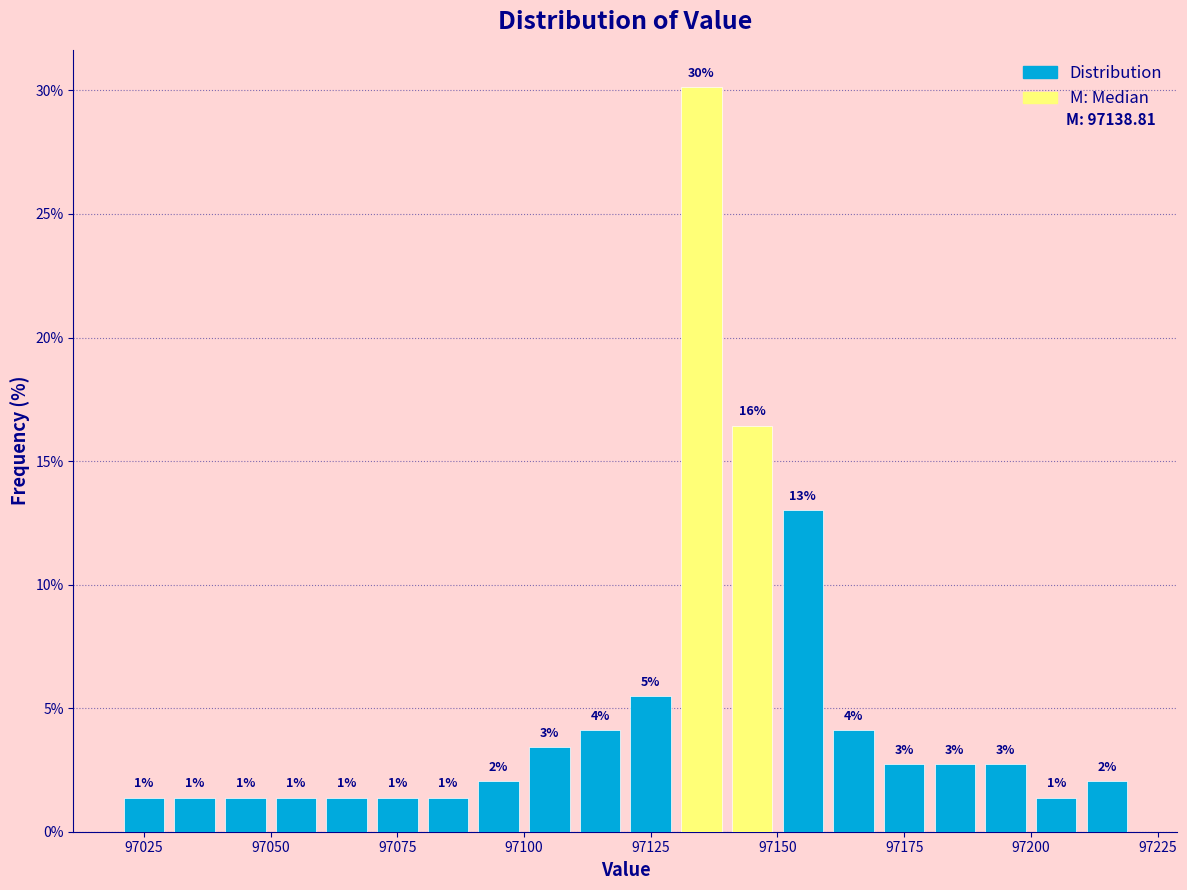

Read against the x-axis, roughly where is the centre of the tallest bar?

97135